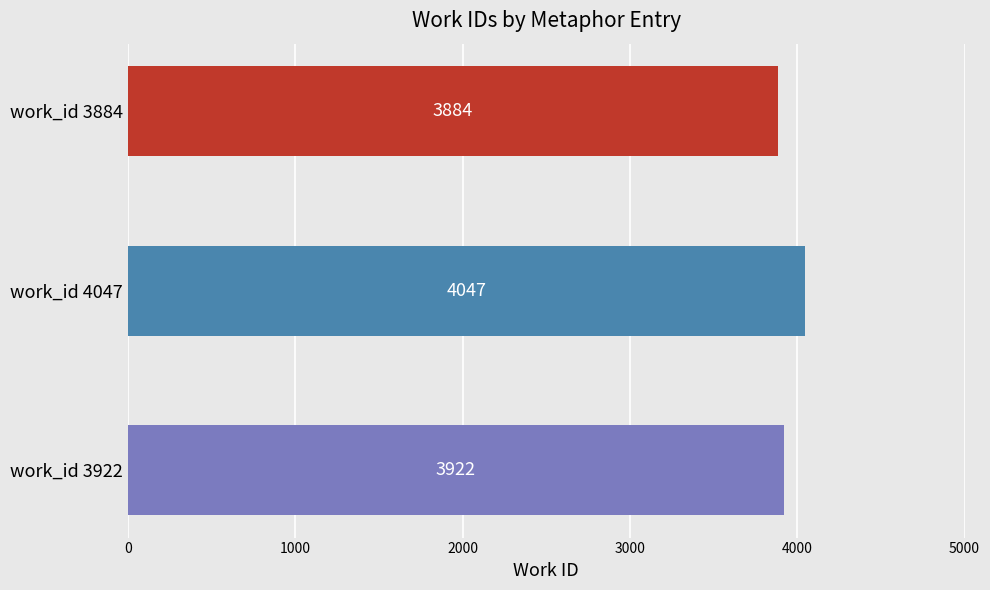

Rank the categories by value from lowest to highest.

work_id 3884, work_id 3922, work_id 4047